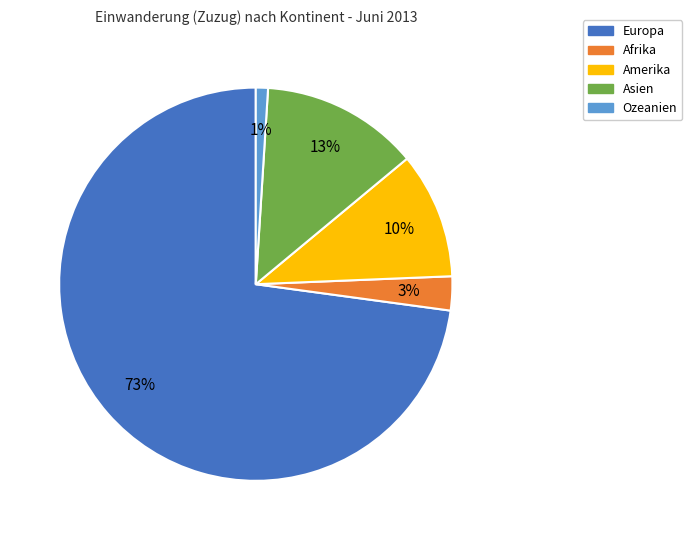

Is the sum of Asien and Europa greater than half?

Yes